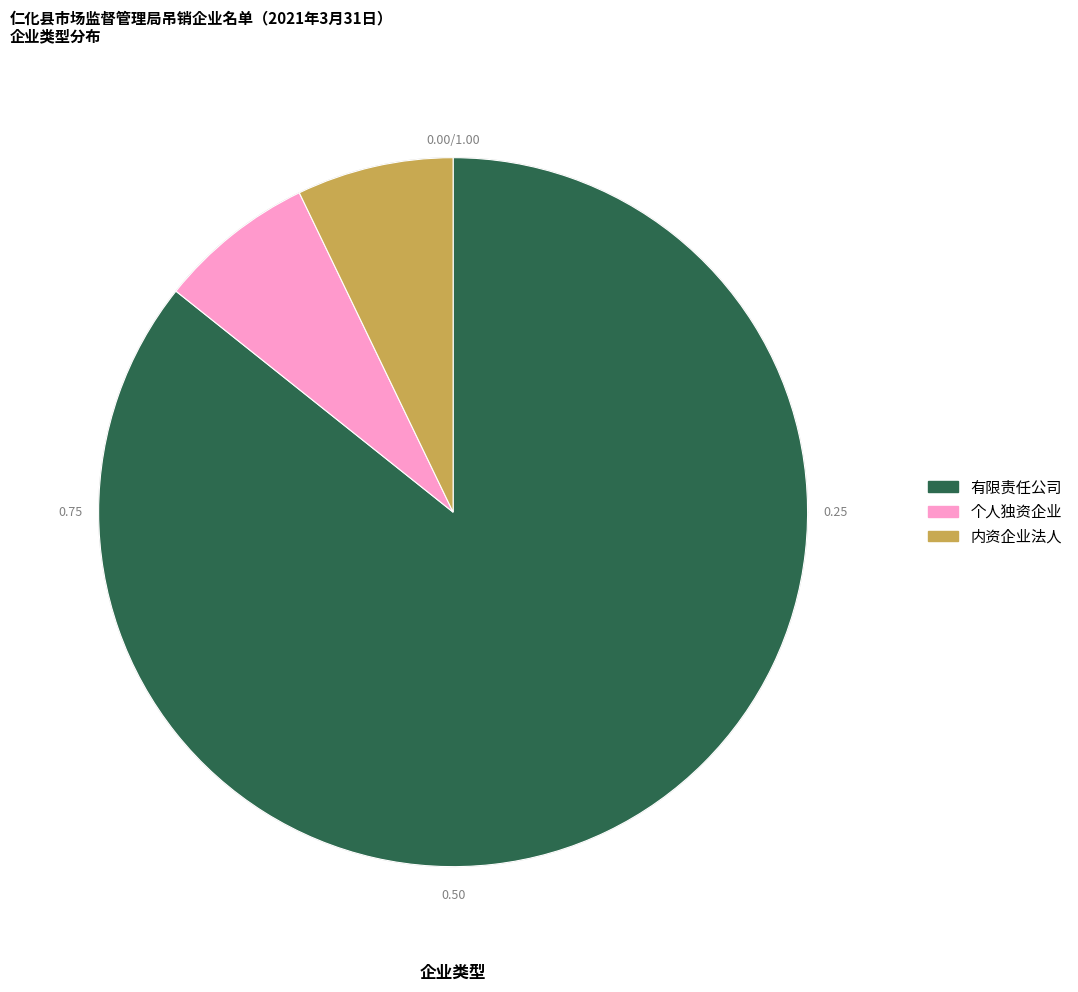

Between 个人独资企业 and 有限责任公司, which is larger?

有限责任公司